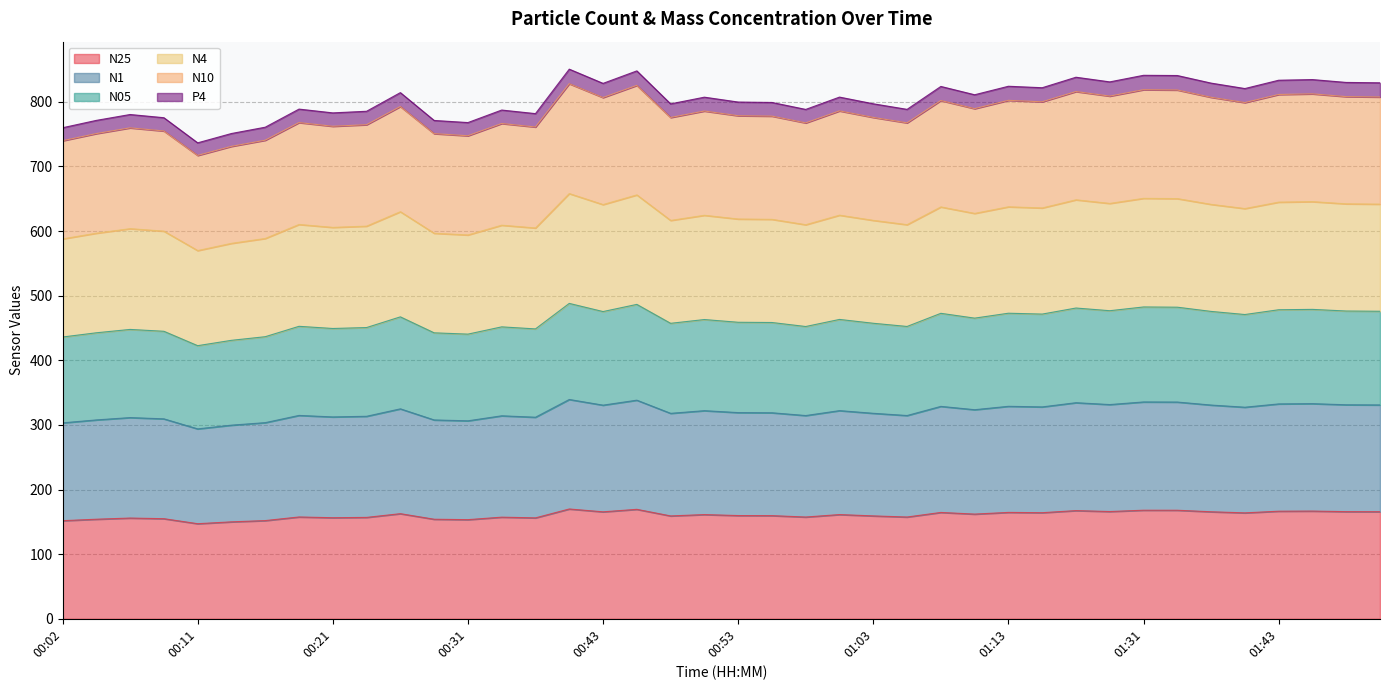

What are all the series names shown in the legend?

N25, N1, N05, N4, N10, P4